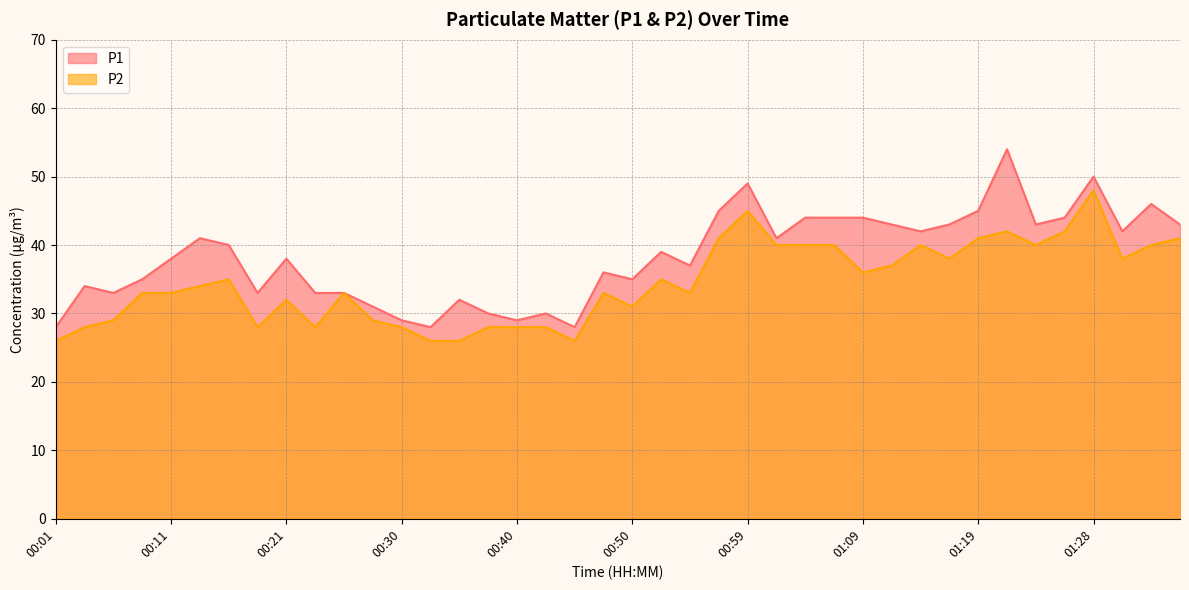

Which series changed the most between 00:06 and 01:21?

P1